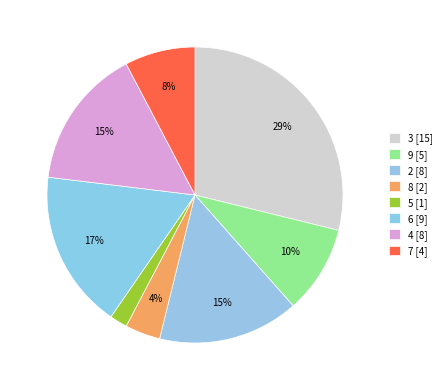

How many segments does this pie chart have?

8